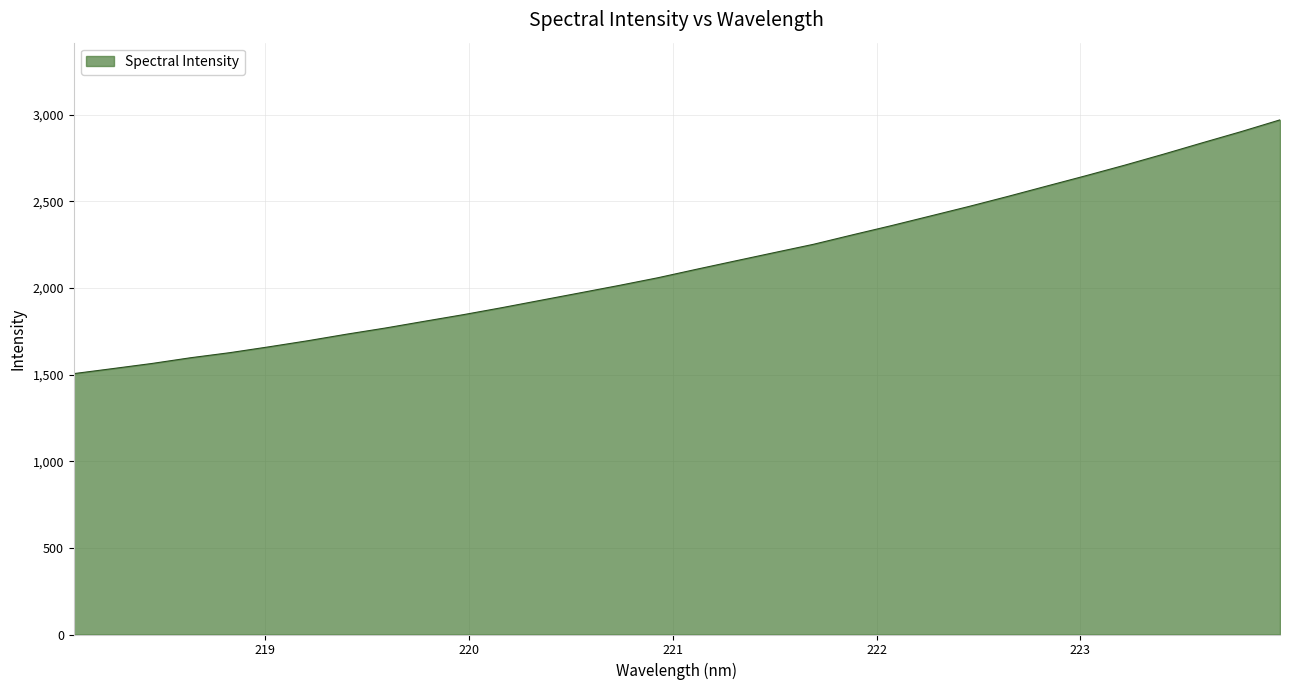

How many values exceed 2108?

16